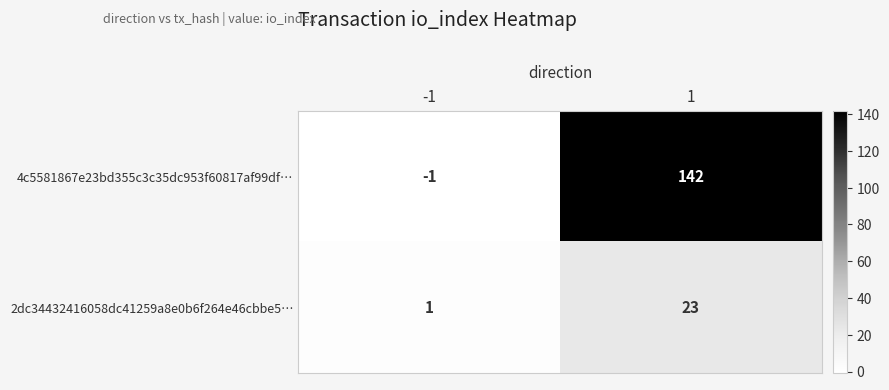

What is the total value across all series at 1?

165